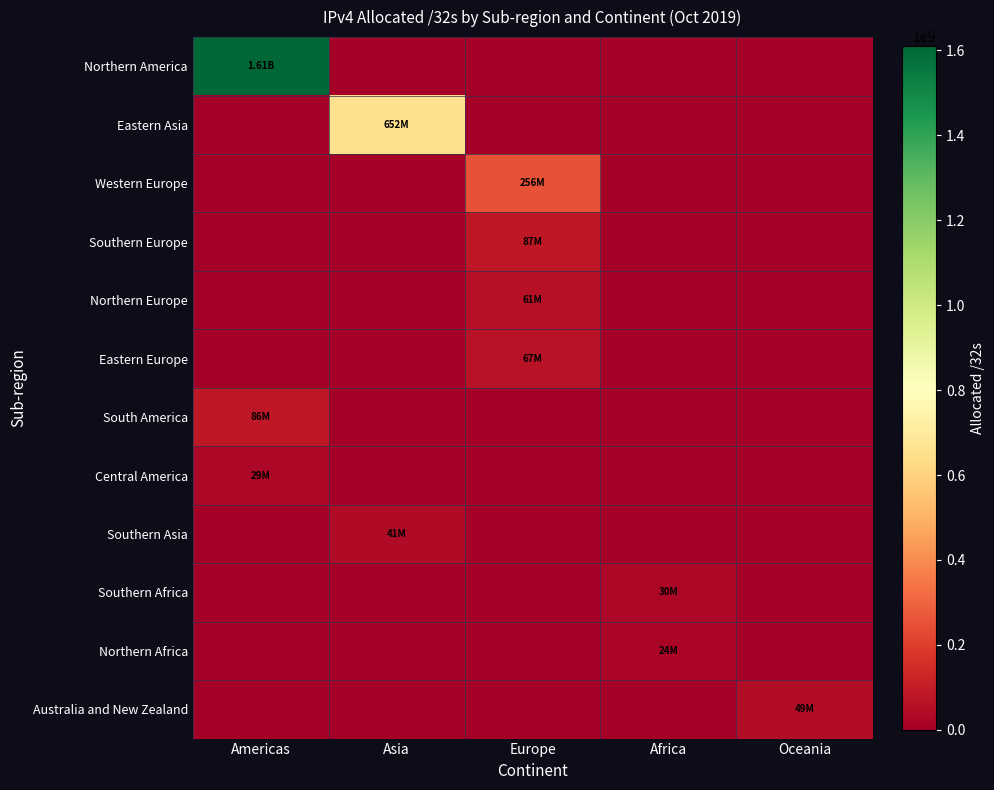

List the series in order of their peak value, highest first.

Northern America, Eastern Asia, Western Europe, Southern Europe, South America, Eastern Europe, Northern Europe, Australia and New Zealand, Southern Asia, Southern Africa, Central America, Northern Africa